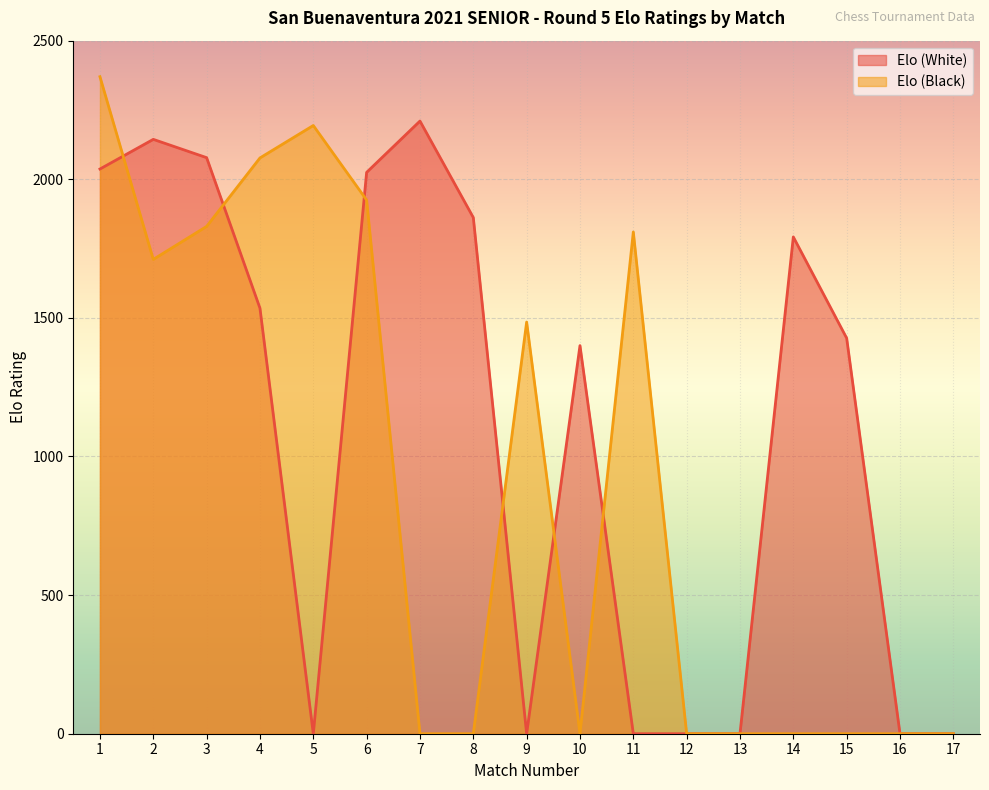

Rank the series by their maximum value, from lowest to highest.

Elo (White), Elo (Black)